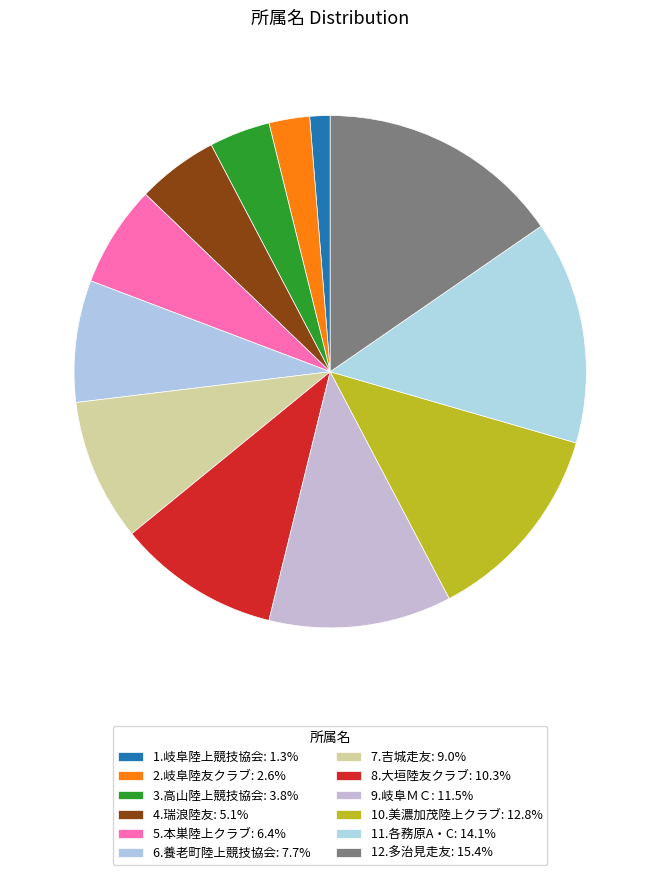

To the nearest percent, what percentage of the pie is 5.本巣陸上クラブ?

6%